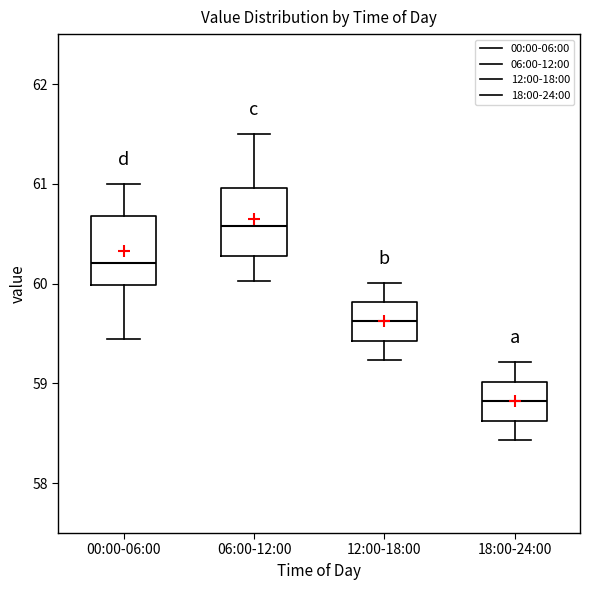

Which box's median line is the highest?

06:00-12:00